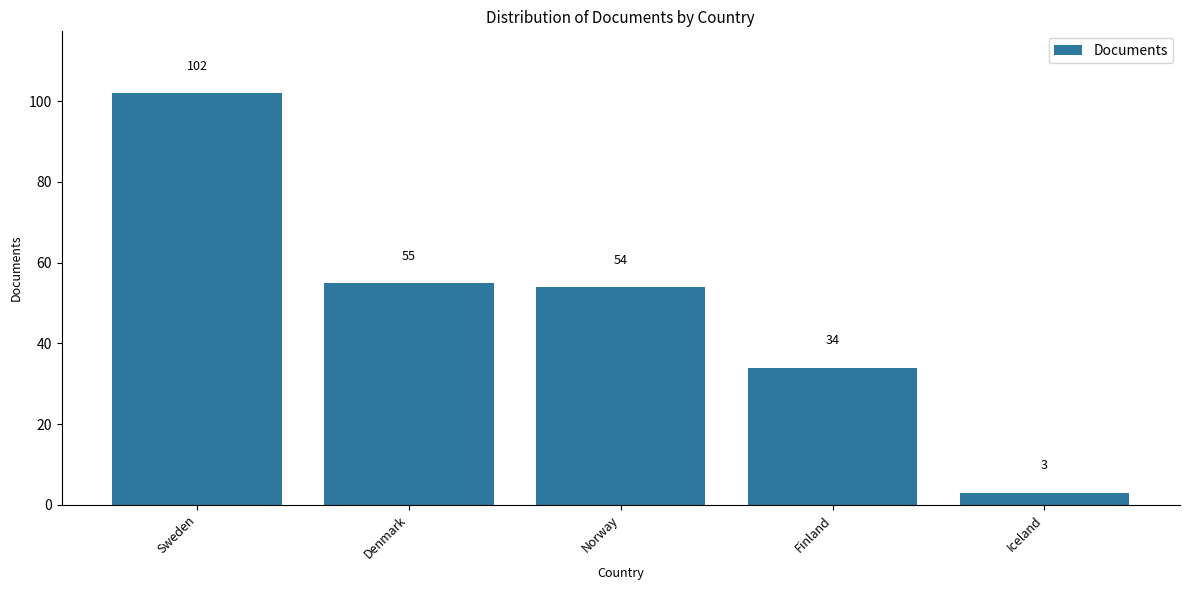

Reading right to left, extract all data points from this chart.

Iceland=3	Finland=34	Norway=54	Denmark=55	Sweden=102